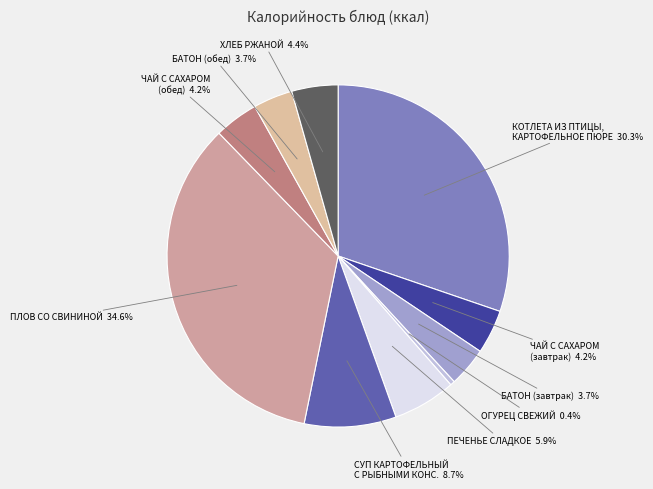

What is the largest slice in the pie chart?

ПЛОВ СО СВИНИНОЙ